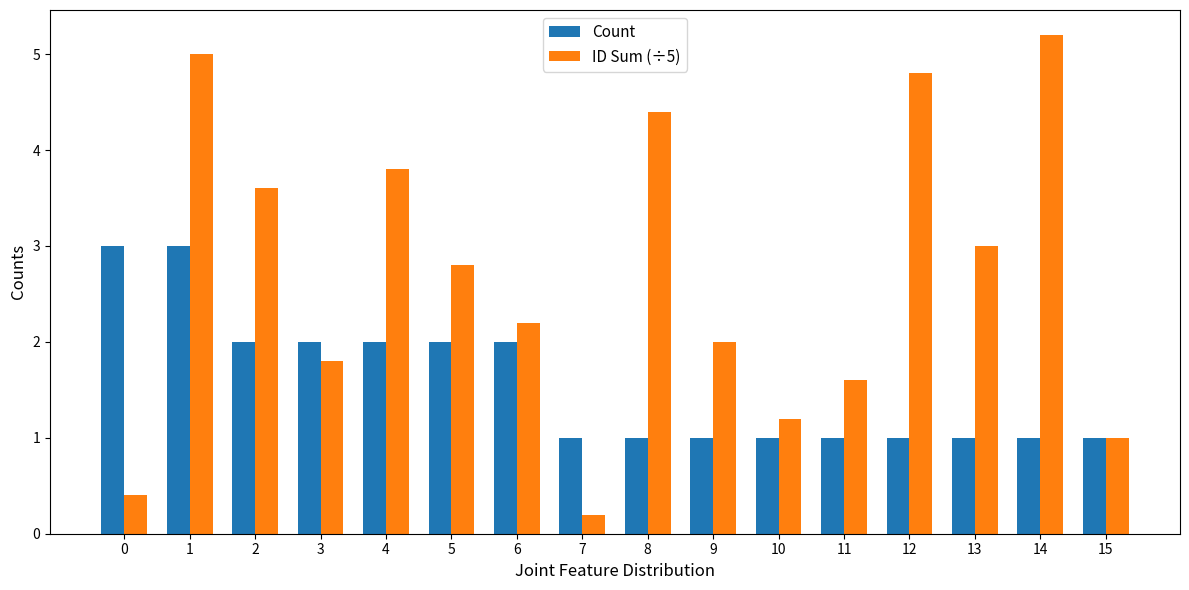

Read the ID Sum (÷5) value at 14.

5.2